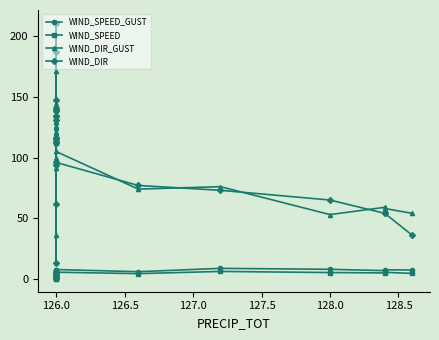

Which series changed the most between 128.0 and 15?

WIND_DIR